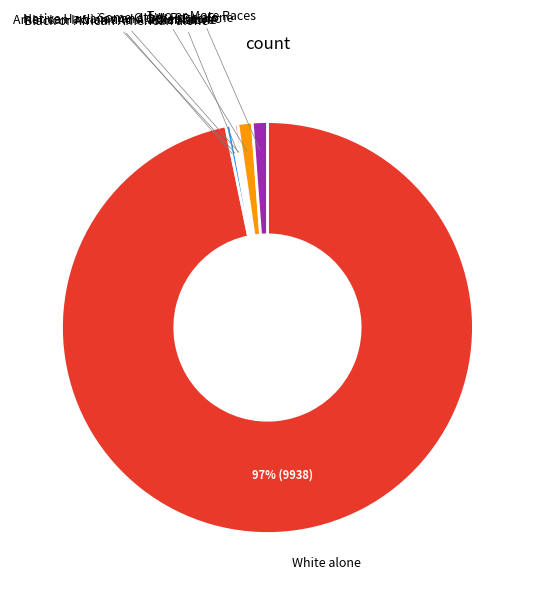

Count the number of slices in the pie.

7